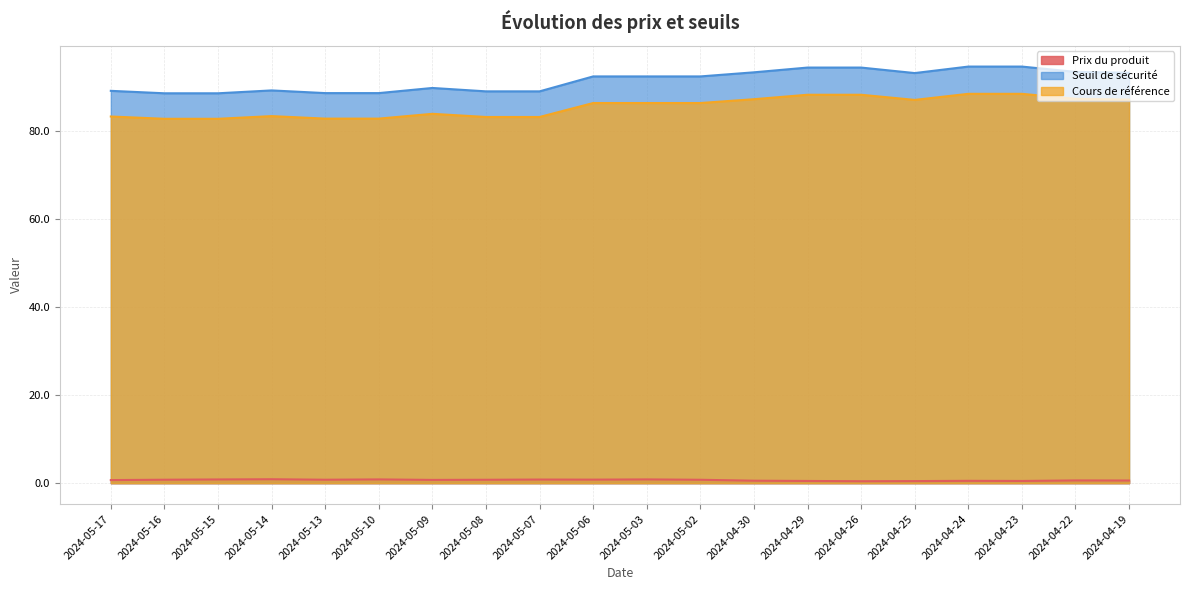

What is the label of the 14th point from the right?

2024-05-09